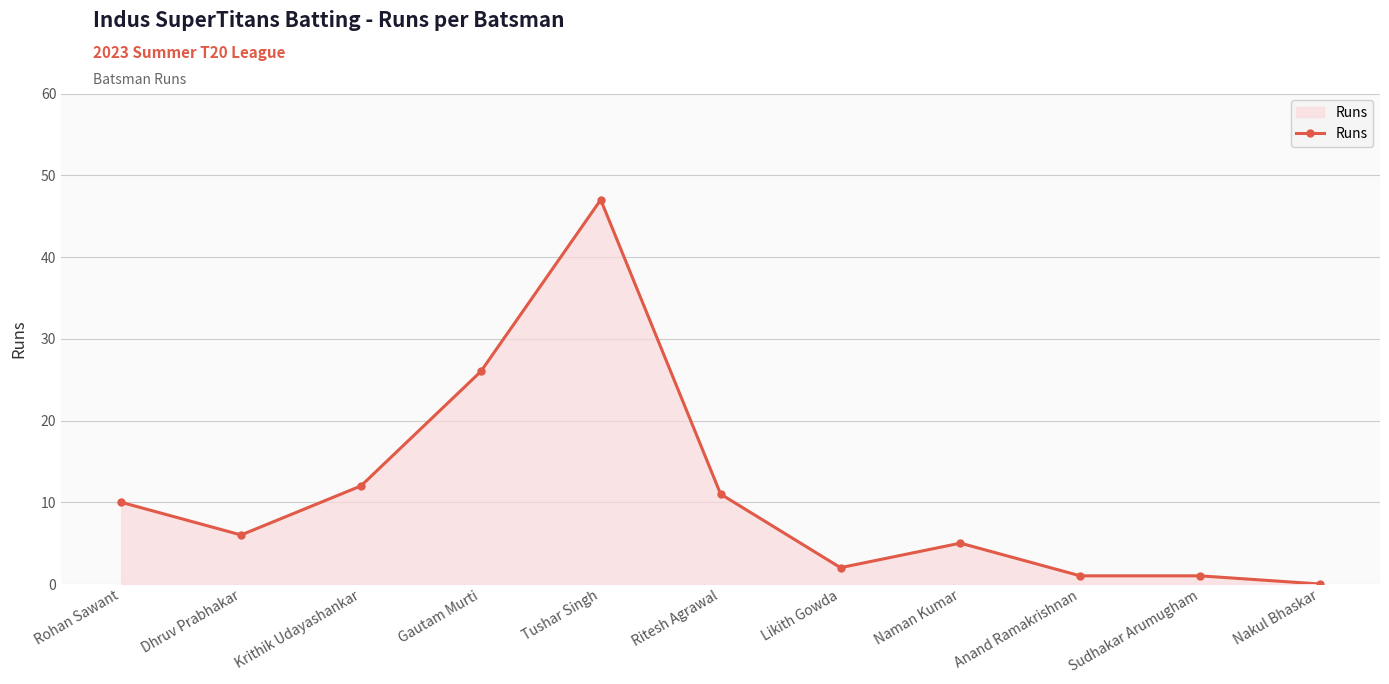

Reading left to right, what are all the values shown in this chart?

10	6	12	26	47	11	2	5	1	1	0